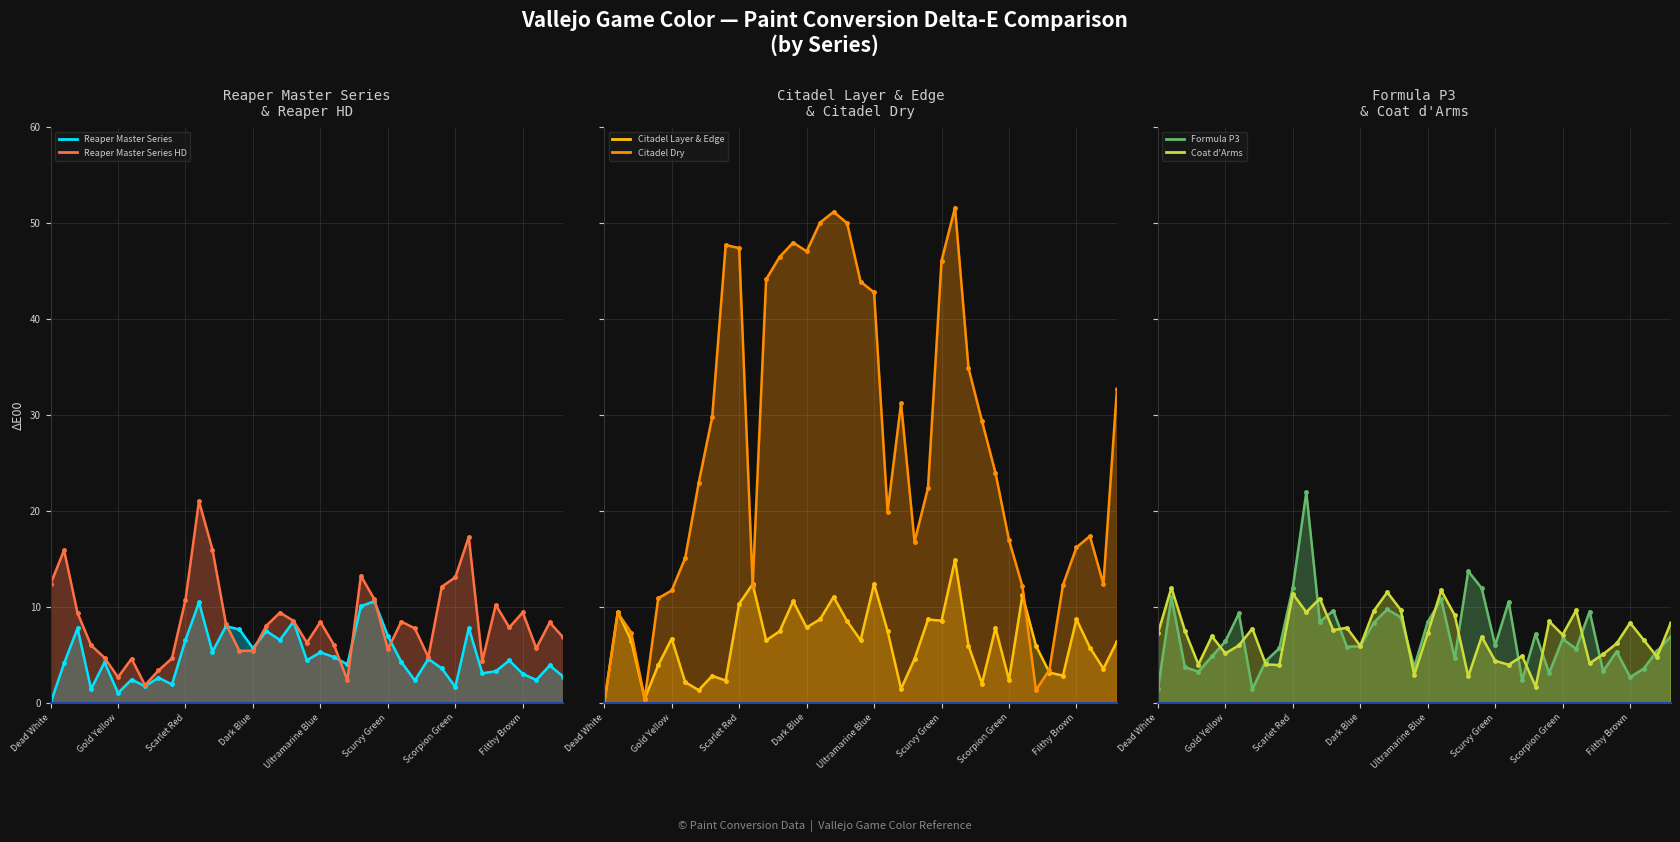

Reading left to right, transcribe all the data shown in this chart.

Reaper Master Series: Dead White=0.0	Pale Flesh=4.1	Elf Skintone=7.8	Moon Yellow=1.4	Sun Yellow=4.2	Gold Yellow=1.0	Orange Fire=2.4	Hot Orange=1.8	Bloody Red=2.6	Gory Red=1.9	Scarlet Red=6.6	Squid Pink=10.5	Warlord Purple=5.3	Hexed Lichen=8.0	Royal Purple=7.7	Dark Blue=5.7	Stormy Night=7.5	Night Blue=6.6	Imperial Purple=8.5	Magic Blue=4.5	Ultramarine Blue=5.3	Electric Blue=4.8	Turquoise=4.0	Foul Green=10.1	Jade Green=10.6	Scurvy Green=7.0	Dark Green=4.3	Sick Green=2.4	Goblin Green=4.6	Camoflage Green=3.6	Scorpion Green=1.7	Livery Green=7.8	Bone White=3.1	Dead Flesh=3.3	Bronze Fleshtone=4.4	Filthy Brown=3.0	Scrofulous Brown=2.4	Plague Brown=3.9	Leather Brown=2.8
Citadel Dry: Dead White=0.0	Pale Flesh=9.4	Elf Skintone=7.3	Moon Yellow=0.5	Sun Yellow=10.9	Gold Yellow=11.7	Orange Fire=15.1	Hot Orange=22.9	Bloody Red=29.8	Gory Red=47.7	Scarlet Red=47.4	Squid Pink=12.2	Warlord Purple=44.1	Hexed Lichen=46.5	Royal Purple=48.0	Dark Blue=47.0	Stormy Night=50.0	Night Blue=51.2	Imperial Purple=50.0	Magic Blue=43.9	Ultramarine Blue=42.8	Electric Blue=19.9	Turquoise=31.2	Foul Green=16.8	Jade Green=22.4	Scurvy Green=46.1	Dark Green=51.6	Sick Green=34.9	Goblin Green=29.4	Camoflage Green=24.0	Scorpion Green=17.0	Livery Green=12.1	Bone White=1.3	Dead Flesh=3.5	Bronze Fleshtone=12.3	Filthy Brown=16.2	Scrofulous Brown=17.4	Plague Brown=12.4	Leather Brown=32.7
Formula P3: Dead White=1.4	Pale Flesh=11.0	Elf Skintone=3.7	Moon Yellow=3.3	Sun Yellow=4.8	Gold Yellow=6.4	Orange Fire=9.3	Hot Orange=1.4	Bloody Red=4.4	Gory Red=5.7	Scarlet Red=12.0	Squid Pink=22.0	Warlord Purple=8.5	Hexed Lichen=9.6	Royal Purple=5.9	Dark Blue=5.9	Stormy Night=8.4	Night Blue=9.8	Imperial Purple=8.9	Magic Blue=3.8	Ultramarine Blue=8.4	Electric Blue=10.8	Turquoise=4.7	Foul Green=13.7	Jade Green=12.0	Scurvy Green=6.0	Dark Green=10.5	Sick Green=2.4	Goblin Green=7.2	Camoflage Green=3.1	Scorpion Green=6.7	Livery Green=5.6	Bone White=9.5	Dead Flesh=3.3	Bronze Fleshtone=5.4	Filthy Brown=2.7	Scrofulous Brown=3.6	Plague Brown=5.4	Leather Brown=6.9
Citadel Layer & Edge: Dead White=0.0	Pale Flesh=9.5	Elf Skintone=6.5	Moon Yellow=0.5	Sun Yellow=3.9	Gold Yellow=6.7	Orange Fire=2.2	Hot Orange=1.3	Bloody Red=2.8	Gory Red=2.3	Scarlet Red=10.3	Squid Pink=12.4	Warlord Purple=6.5	Hexed Lichen=7.5	Royal Purple=10.6	Dark Blue=7.9	Stormy Night=8.7	Night Blue=11.1	Imperial Purple=8.5	Magic Blue=6.5	Ultramarine Blue=12.4	Electric Blue=7.5	Turquoise=1.5	Foul Green=4.6	Jade Green=8.7	Scurvy Green=8.6	Dark Green=14.9	Sick Green=6.0	Goblin Green=2.0	Camoflage Green=7.8	Scorpion Green=2.4	Livery Green=11.2	Bone White=6.0	Dead Flesh=3.2	Bronze Fleshtone=2.9	Filthy Brown=8.7	Scrofulous Brown=5.8	Plague Brown=3.6	Leather Brown=6.4
Reaper Master Series HD: Dead White=12.4	Pale Flesh=15.9	Elf Skintone=9.4	Moon Yellow=6.0	Sun Yellow=4.7	Gold Yellow=2.7	Orange Fire=4.6	Hot Orange=1.9	Bloody Red=3.4	Gory Red=4.7	Scarlet Red=10.8	Squid Pink=21.0	Warlord Purple=16.0	Hexed Lichen=8.2	Royal Purple=5.4	Dark Blue=5.5	Stormy Night=8.1	Night Blue=9.4	Imperial Purple=8.6	Magic Blue=6.3	Ultramarine Blue=8.4	Electric Blue=6.1	Turquoise=2.4	Foul Green=13.2	Jade Green=10.8	Scurvy Green=5.6	Dark Green=8.5	Sick Green=7.8	Goblin Green=4.8	Camoflage Green=12.1	Scorpion Green=13.1	Livery Green=17.3	Bone White=4.4	Dead Flesh=10.2	Bronze Fleshtone=7.9	Filthy Brown=9.4	Scrofulous Brown=5.7	Plague Brown=8.4	Leather Brown=6.8
Coat d'Arms: Dead White=7.3	Pale Flesh=12.0	Elf Skintone=7.5	Moon Yellow=4.0	Sun Yellow=7.0	Gold Yellow=5.2	Orange Fire=6.0	Hot Orange=7.8	Bloody Red=4.0	Gory Red=4.0	Scarlet Red=11.4	Squid Pink=9.5	Warlord Purple=10.9	Hexed Lichen=7.6	Royal Purple=7.8	Dark Blue=6.0	Stormy Night=9.6	Night Blue=11.5	Imperial Purple=9.7	Magic Blue=2.9	Ultramarine Blue=7.3	Electric Blue=11.7	Turquoise=9.2	Foul Green=2.8	Jade Green=6.9	Scurvy Green=4.4	Dark Green=4.0	Sick Green=4.9	Goblin Green=1.7	Camoflage Green=8.5	Scorpion Green=7.1	Livery Green=9.7	Bone White=4.1	Dead Flesh=5.1	Bronze Fleshtone=6.2	Filthy Brown=8.3	Scrofulous Brown=6.6	Plague Brown=4.8	Leather Brown=8.3